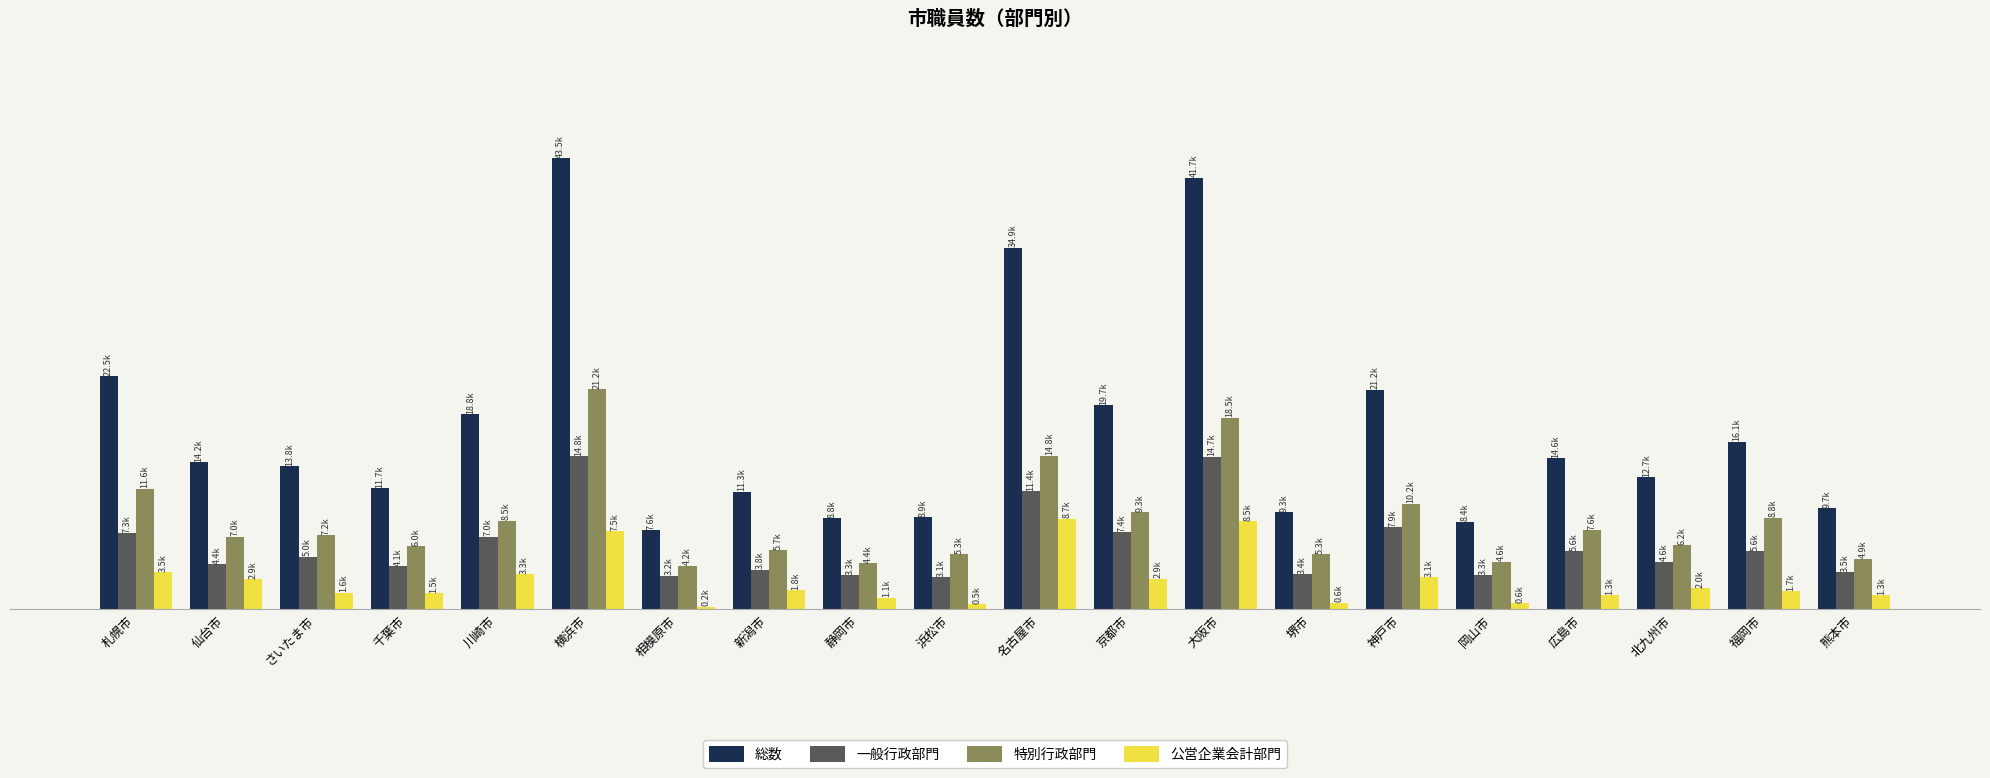

What are all the series names shown in the legend?

総数, 一般行政部門, 特別行政部門, 公営企業会計部門